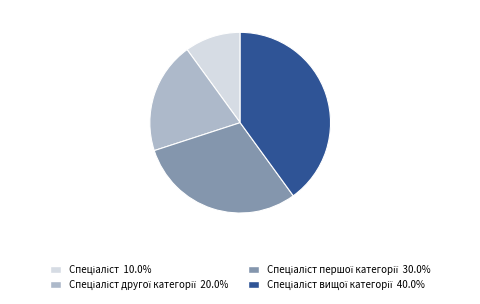

Does any single category account for the majority?

No